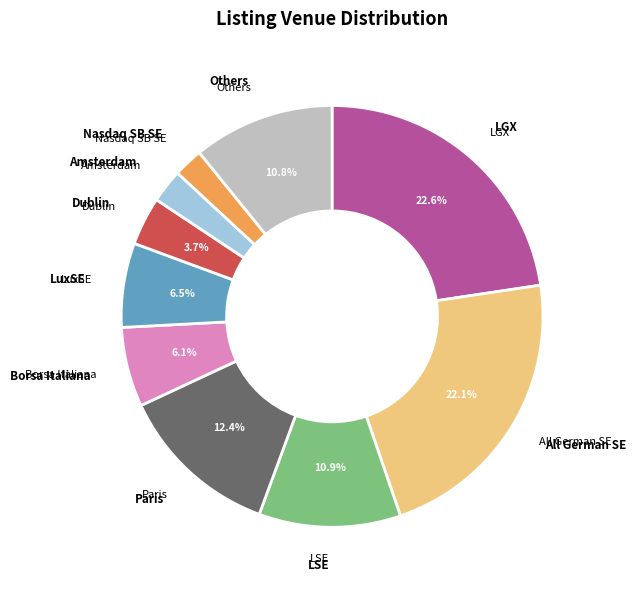

Is there any slice that represents more than half of the pie?

No